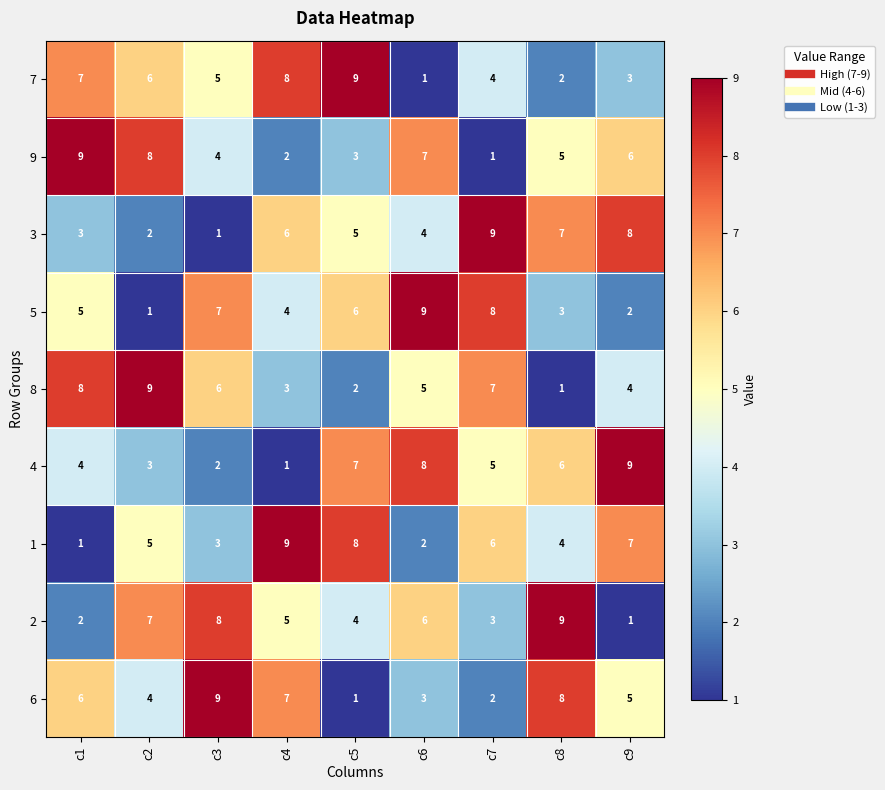

What is the difference between the highest and lowest values at c7?

8